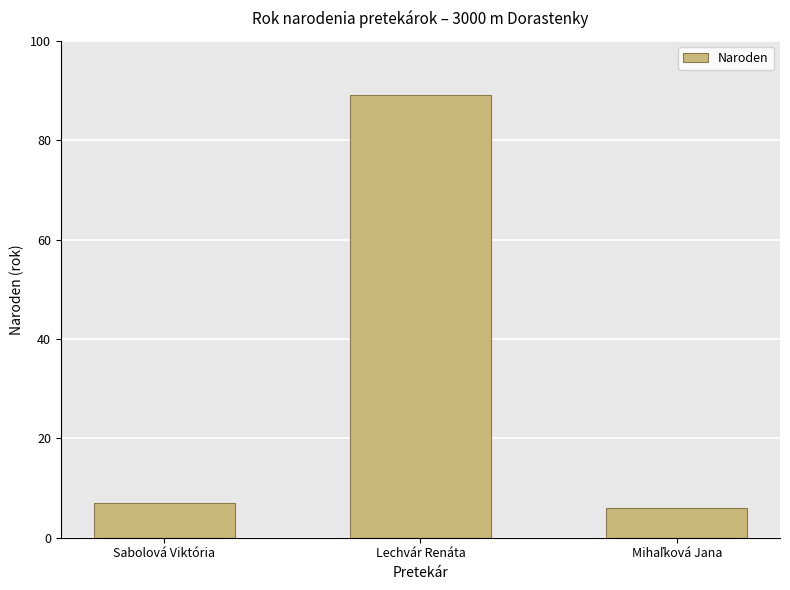

The chart shows a value of 89 at Lechvár Renáta. True or false?

True